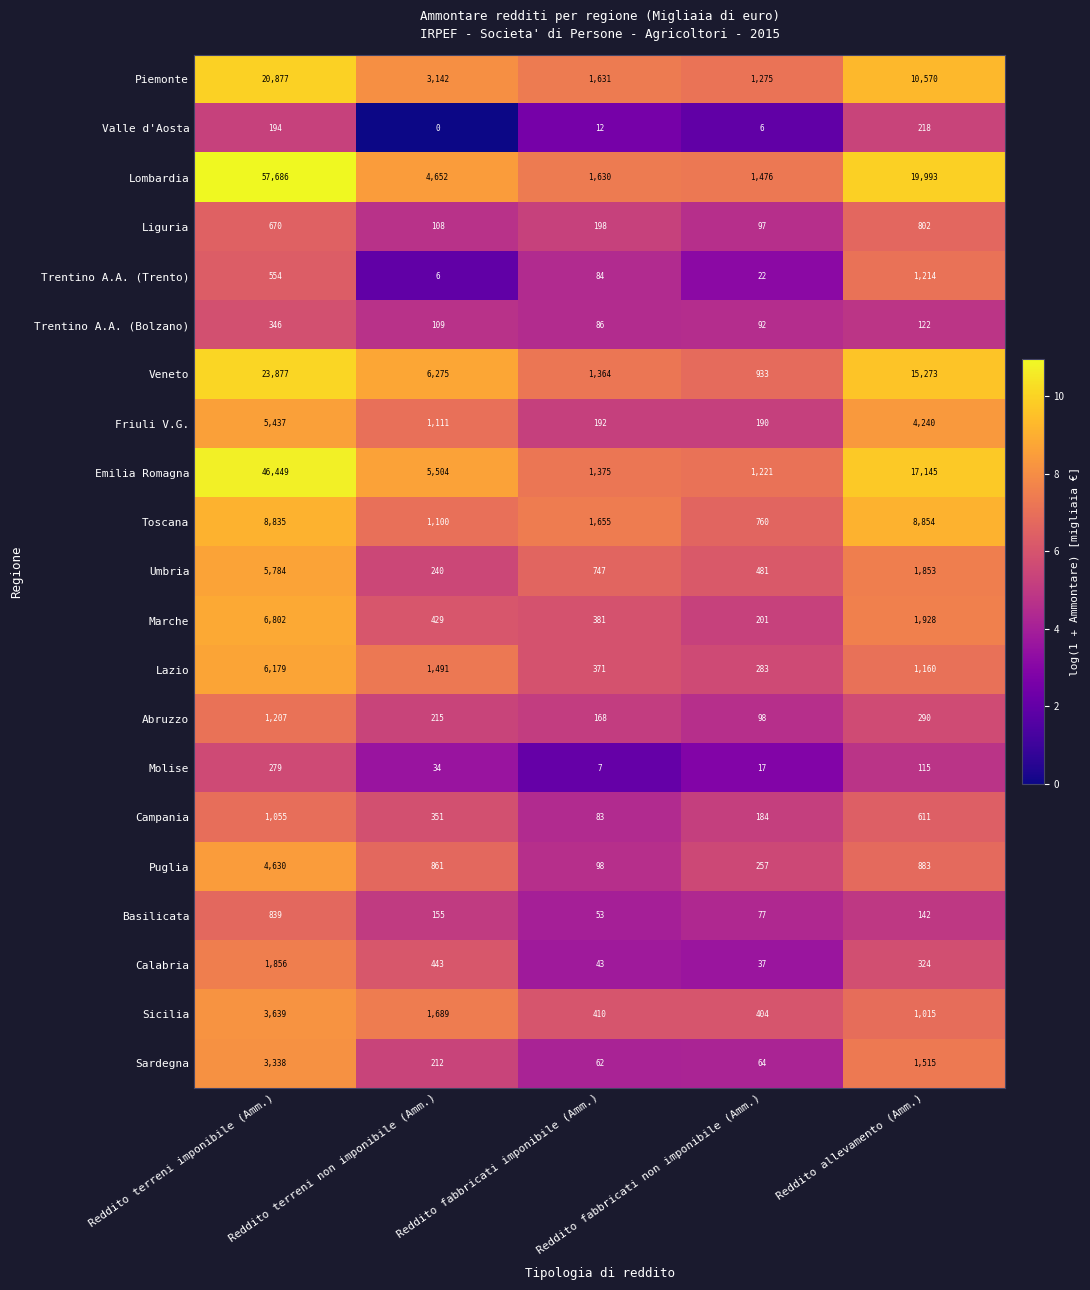

What is the difference between the maximum and minimum values in the Valle d'Aosta series?

218